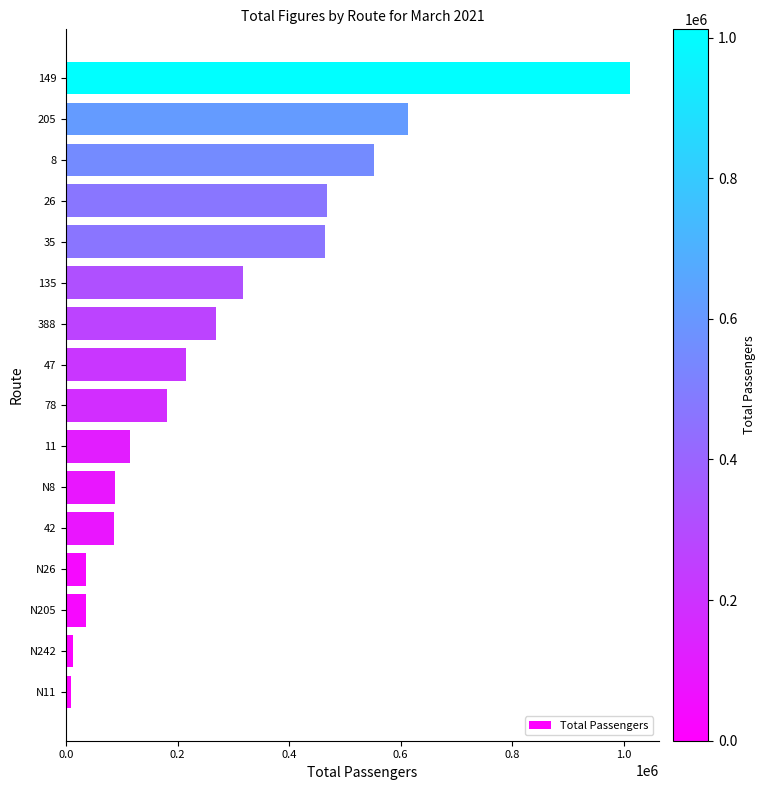

What is the sum of all values?

4474709